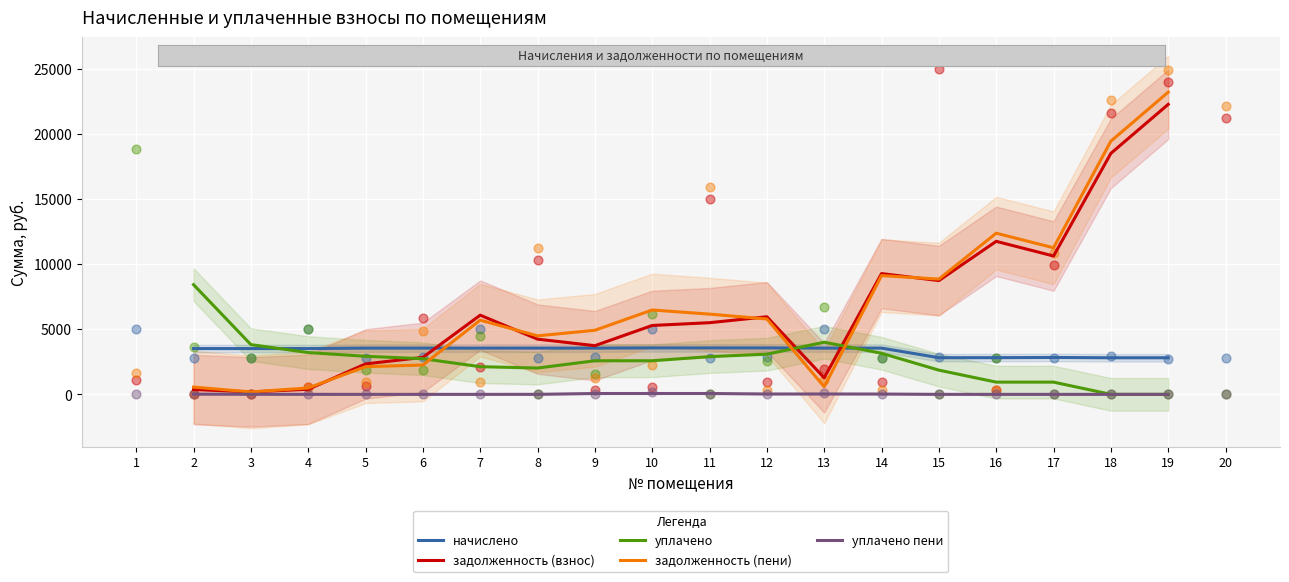

Which series contains the highest Y value?

задолженность (пени)